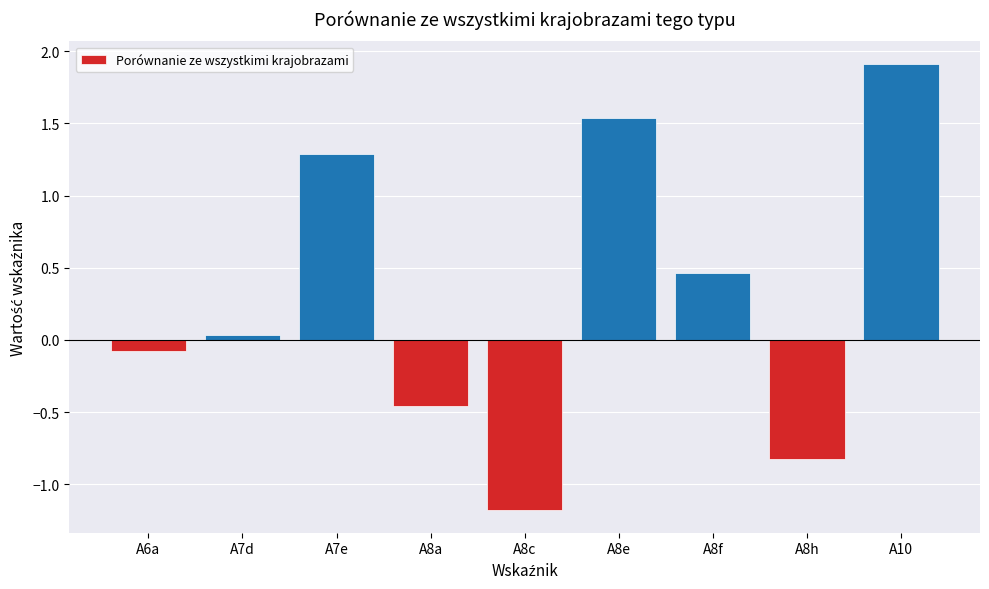

What is the average value?

0.3